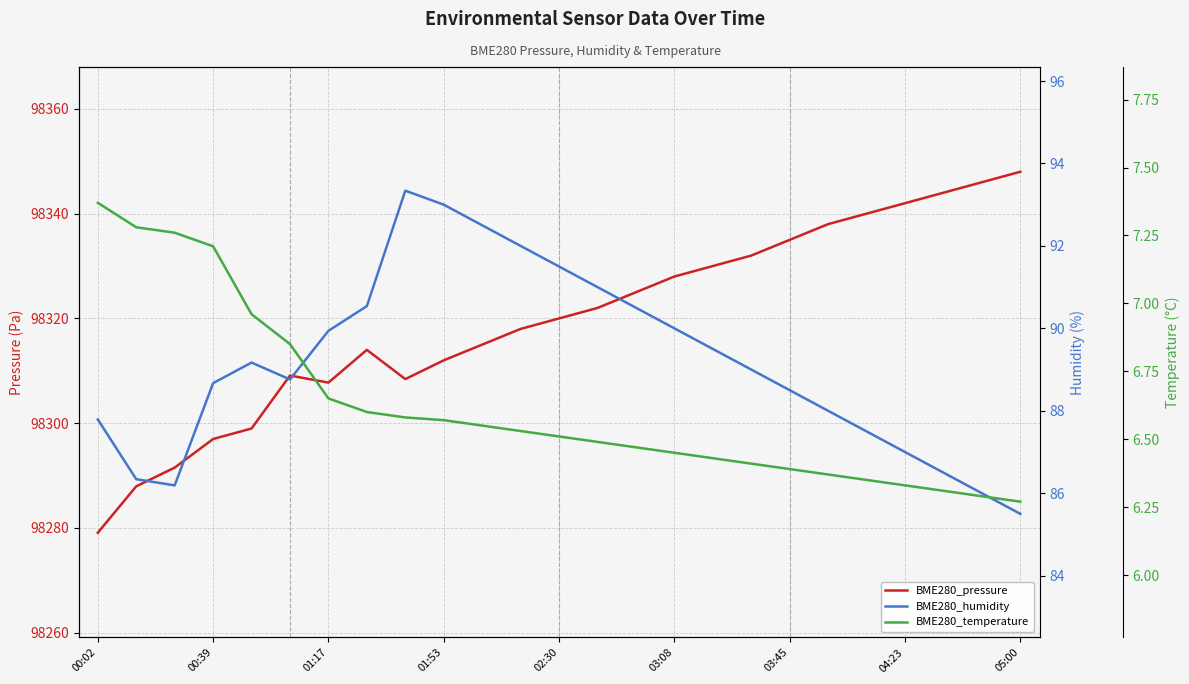

Reading left to right, list all the values displayed in this chart.

BME280_pressure: 98279.1	98287.9	98291.5	98297.0	98299.0	98309.1	98307.8	98314.0	98308.4	98312.0	98315.0	98318.0	98320.0	98322.0	98325.0	98328.0	98330.0	98332.0	98335.0	98338.0	98340.0	98342.0	98344.0	98346.0	98348.0
BME280_humidity: 87.8	86.3	86.2	88.7	89.2	88.8	89.9	90.5	93.3	93.0	92.5	92.0	91.5	91.0	90.5	90.0	89.5	89.0	88.5	88.0	87.5	87.0	86.5	86.0	85.5
BME280_temperature: 7.4	7.3	7.3	7.2	7.0	6.8	6.7	6.6	6.6	6.6	6.5	6.5	6.5	6.5	6.5	6.5	6.4	6.4	6.4	6.4	6.3	6.3	6.3	6.3	6.3